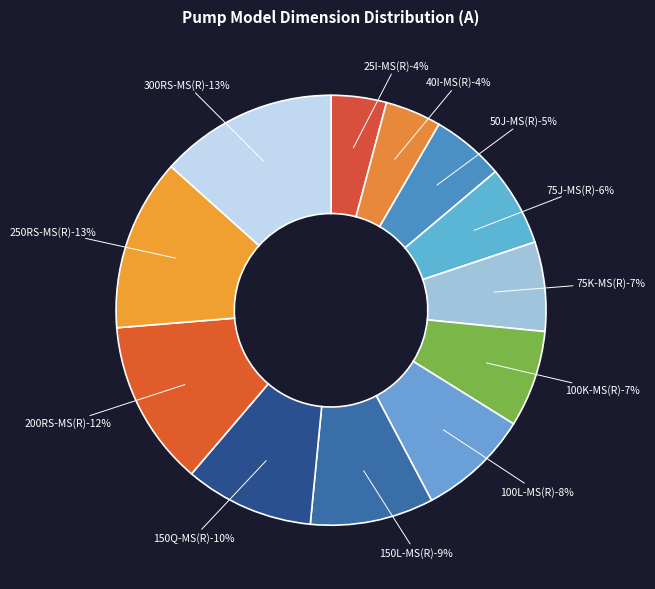

What portion of the pie excludes 150L-MS(R)?

90.7%